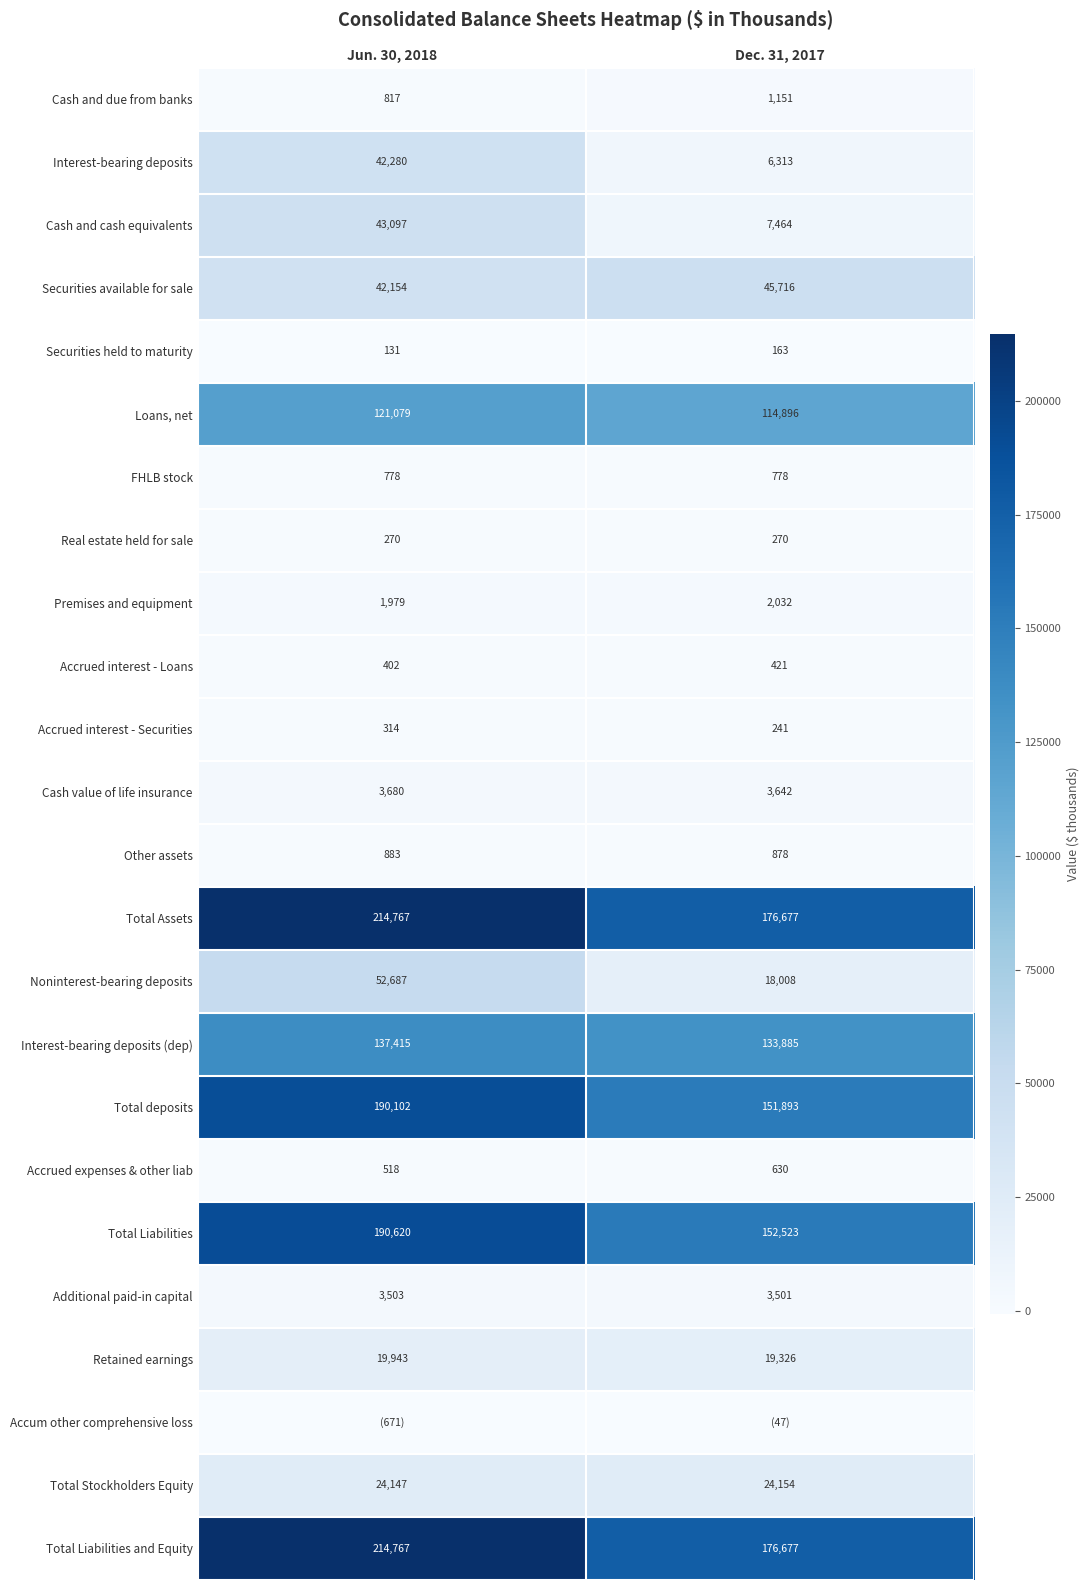

True or false: Total Stockholders Equity has a value of 16580 at Dec. 31, 2017.

False